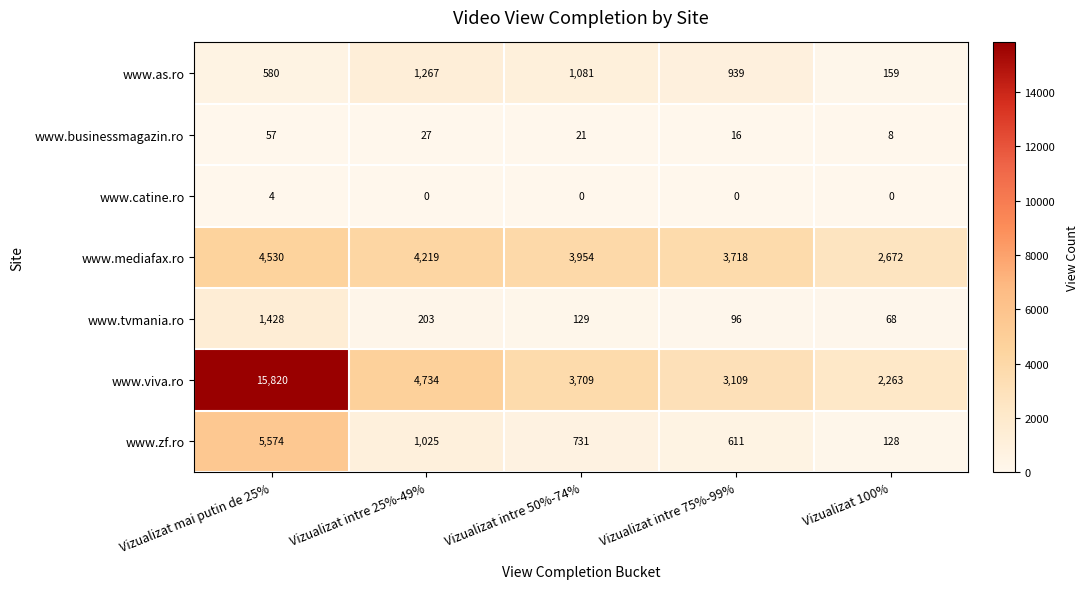

Between Vizualizat intre 50%-74% and Vizualizat 100%, which series saw the biggest shift?

www.viva.ro